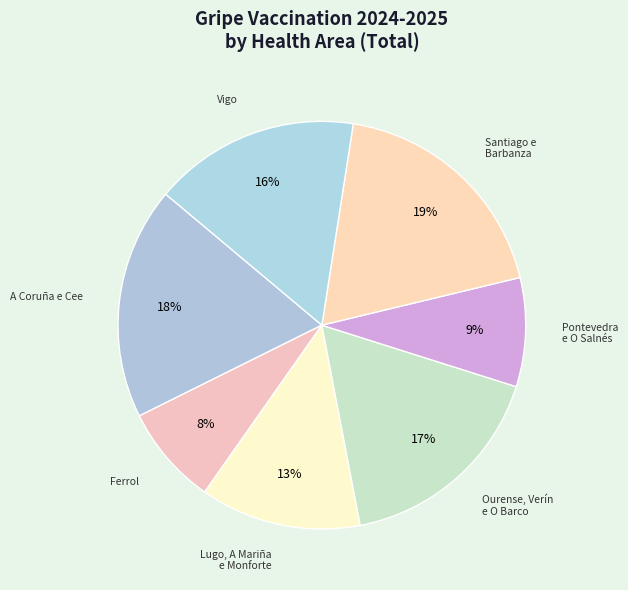

Rank the categories by value from highest to lowest.

Santiago e Barbanza, A Coruña e Cee, Ourense, Verín e O Barco, Vigo, Lugo, A Mariña e Monforte, Pontevedra e O Salnés, Ferrol